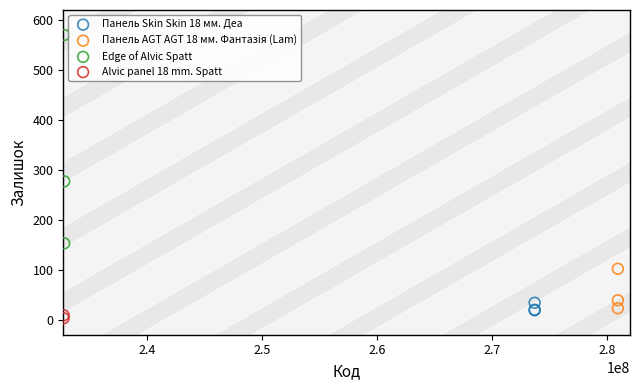

Which series reaches the minimum Y coordinate?

Alvic panel 18 mm. Spatt